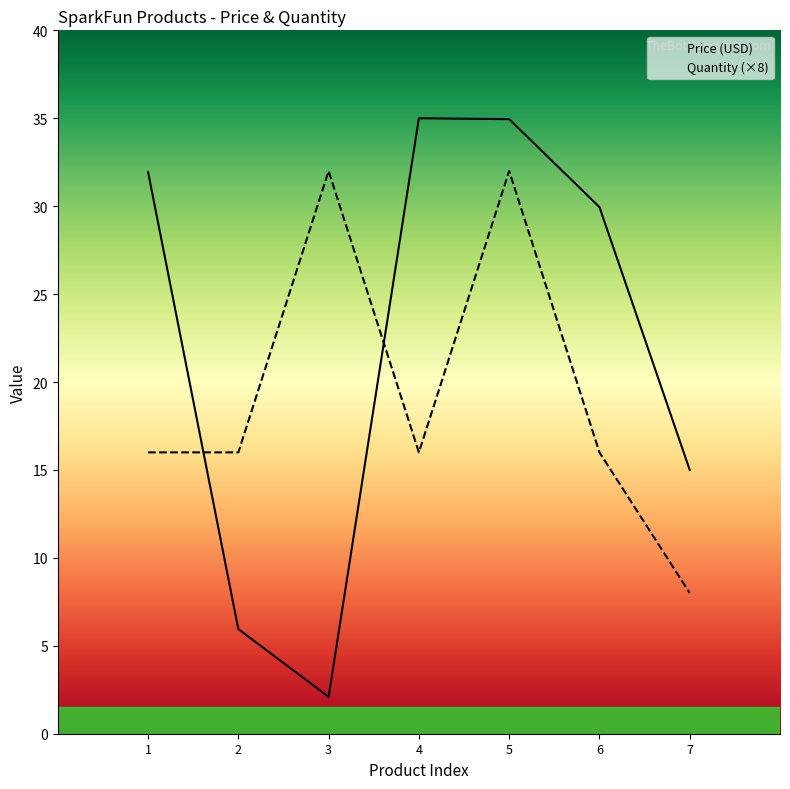

True or false: Price (USD) has more than 1 points higher than both neighbors.

False